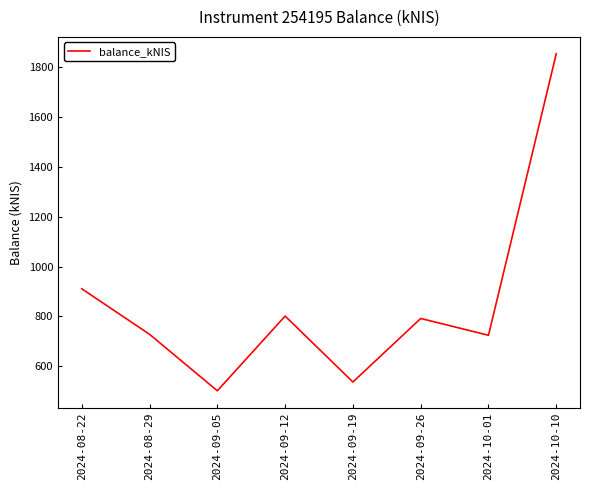

What is the minimum value shown in the chart?

502.4